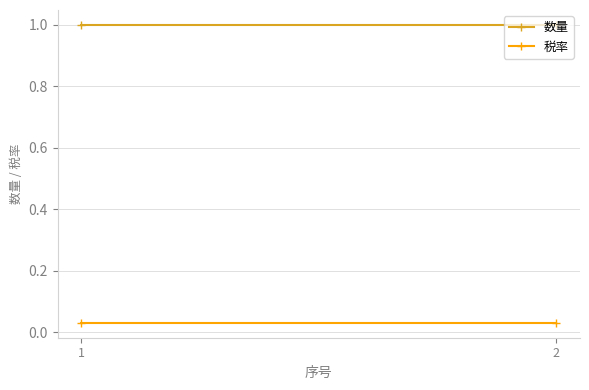

What is the sum of all 数量 values?

2.0